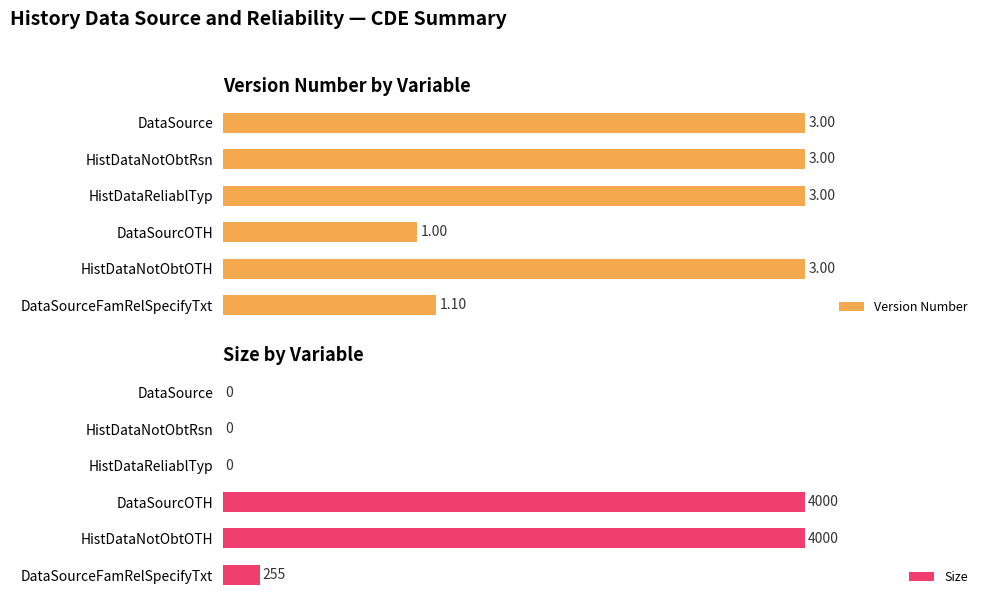

Which series has the widest spread of values?

Size